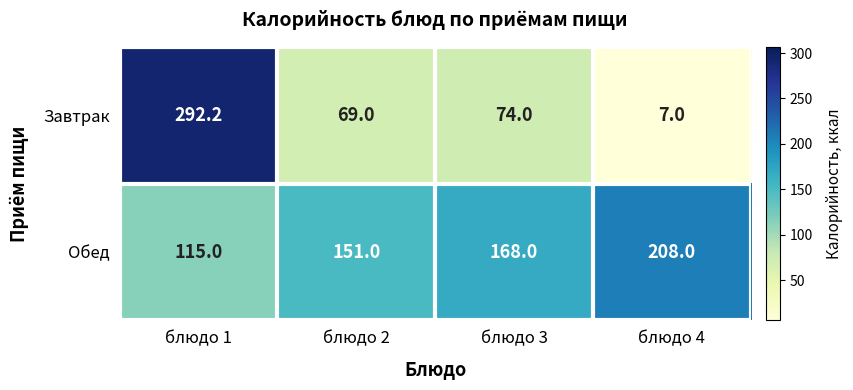

Between блюдо 2 and блюдо 3, which series saw the biggest shift?

Обед